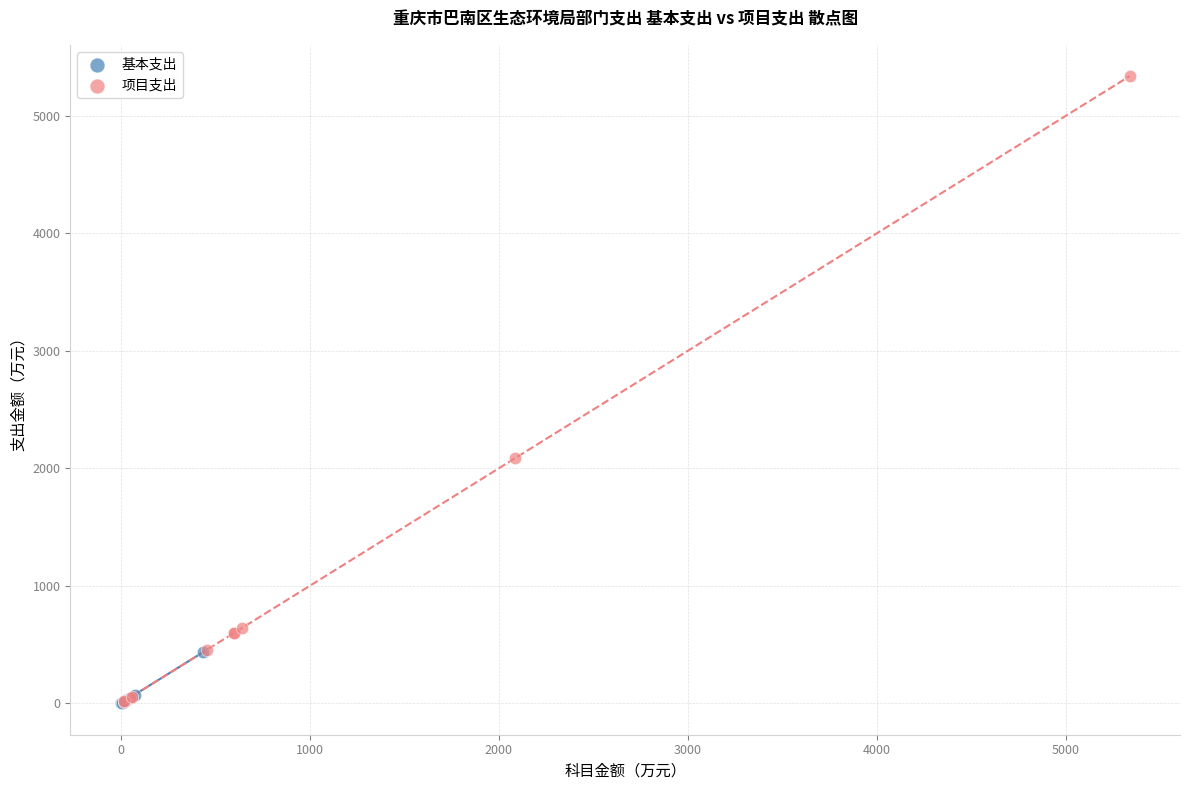

Which series reaches the maximum Y coordinate?

项目支出